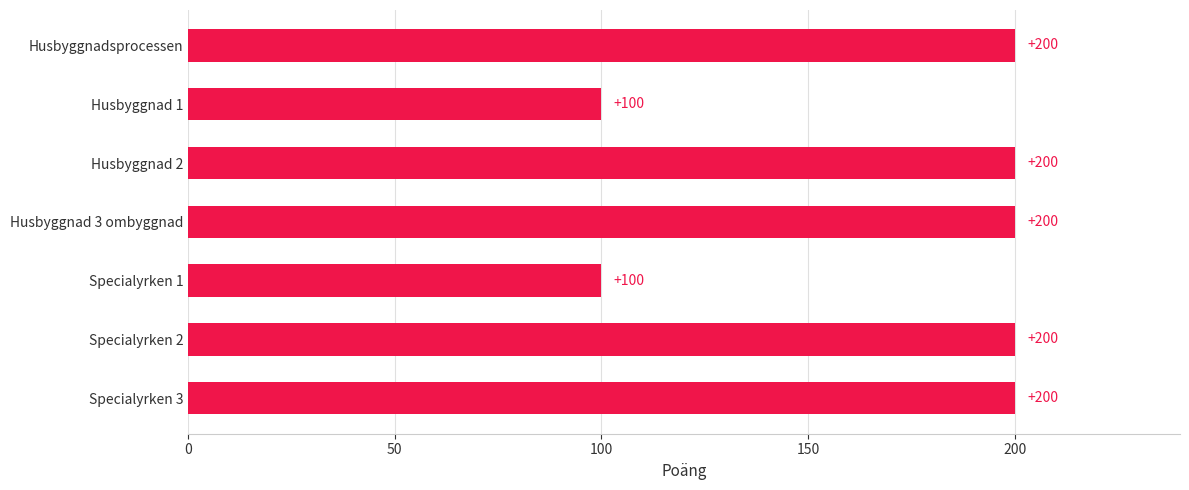

The chart shows a value of 159 at Specialyrken 1. True or false?

False